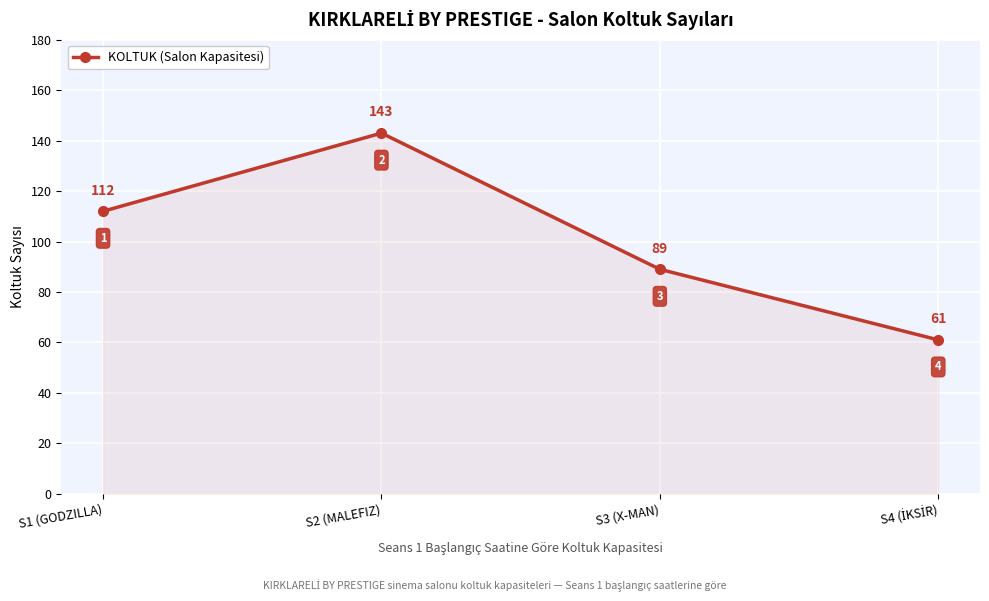

What is the label of the 4th point from the right?

S1 (GODZILLA)